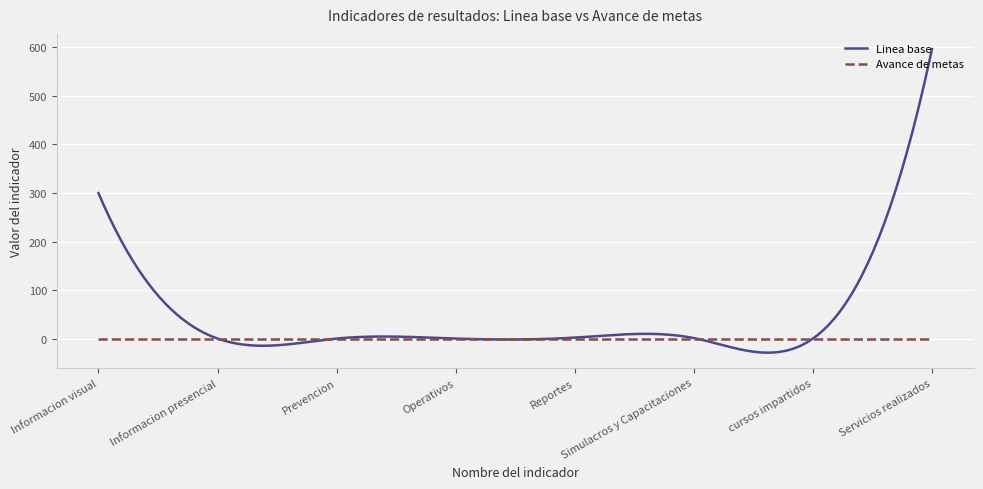

What is the minimum value shown in the chart?

-28.0